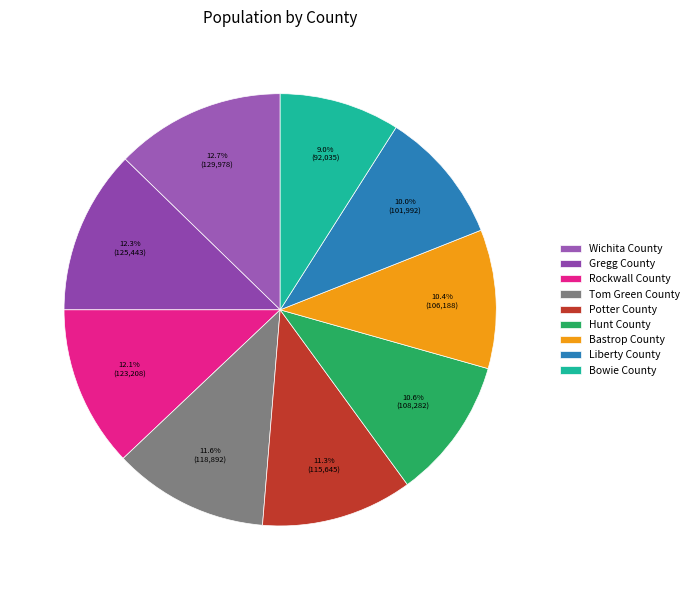

What percentage is NOT represented by Hunt County?

89.4%